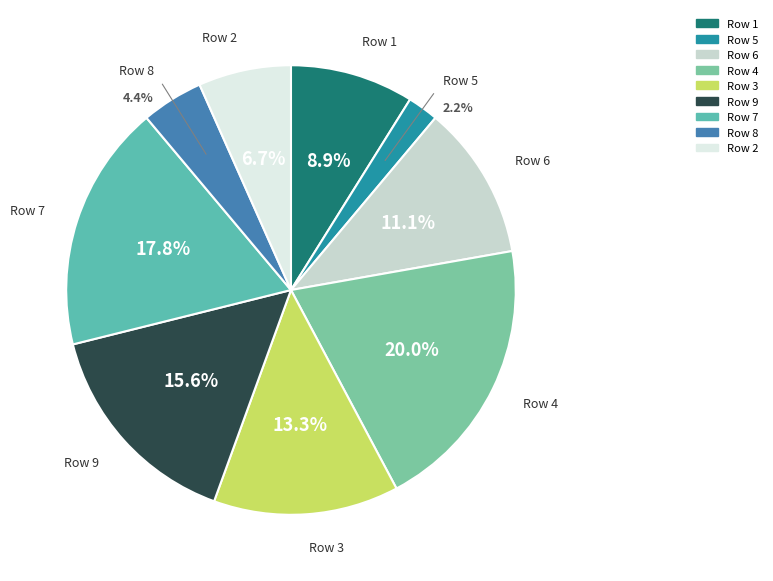

How many segments does this pie chart have?

9